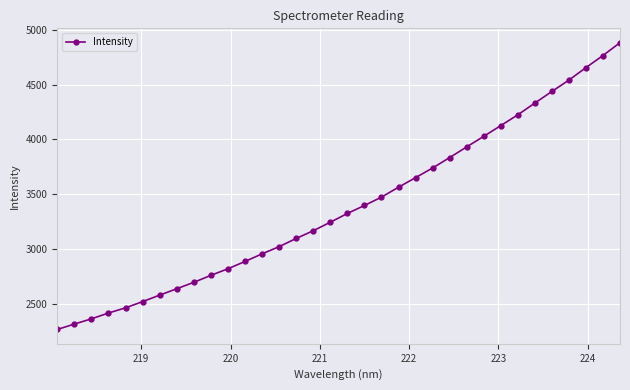

What is the value of the 10th point from the left?

2764.4